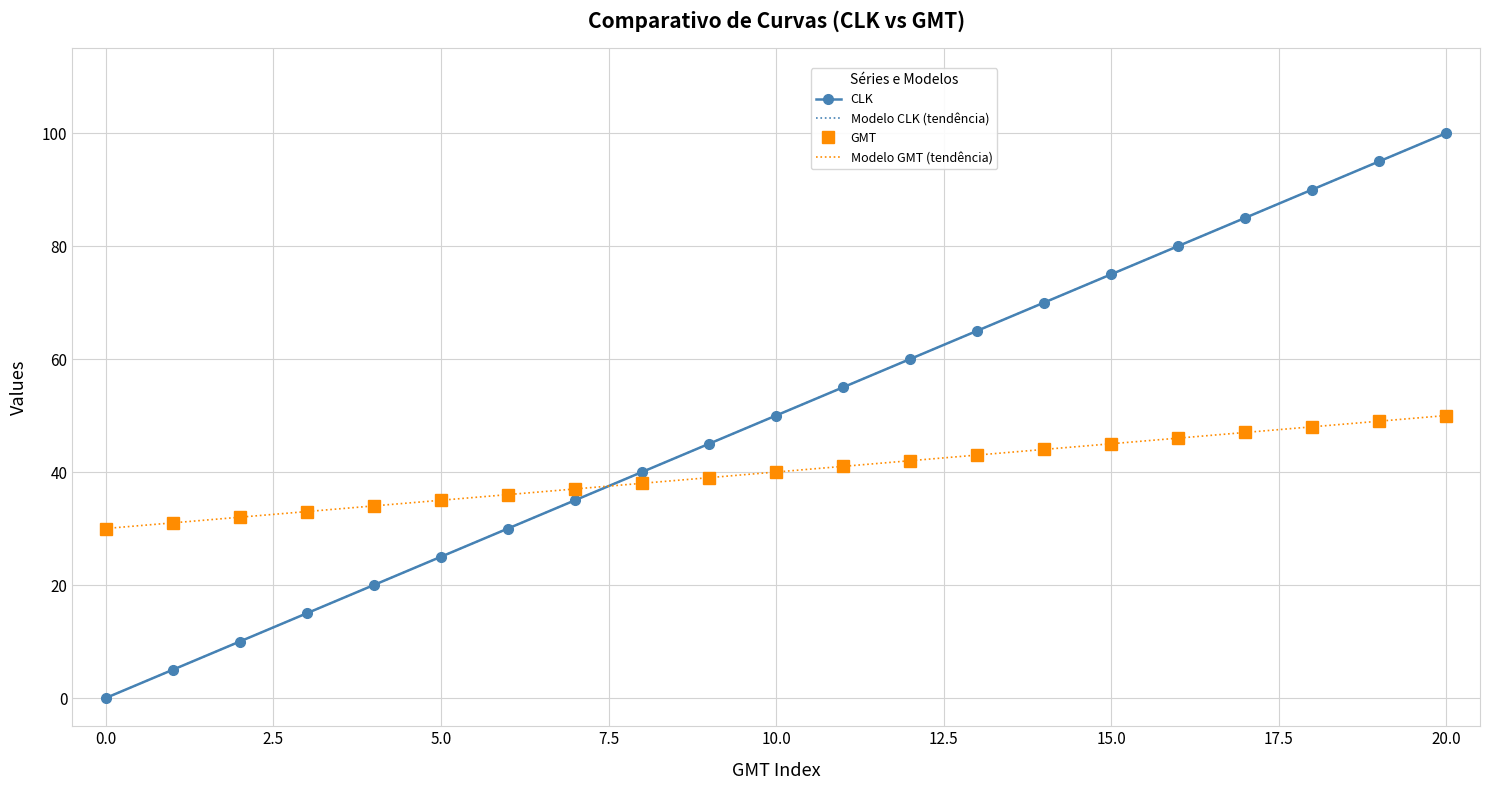

Reading left to right, extract all data points from this chart.

CLK: 0	5	10	15	20	25	30	35	40	45	50	55	60	65	70	75	80	85	90	95	100
Modelo CLK (tendência): 0	5	10	15	20	25	30	35	40	45	50	55	60	65	70	75	80	85	90	95	100
GMT: 30	31	32	33	34	35	36	37	38	39	40	41	42	43	44	45	46	47	48	49	50
Modelo GMT (tendência): 30	31	32	33	34	35	36	37	38	39	40	41	42	43	44	45	46	47	48	49	50